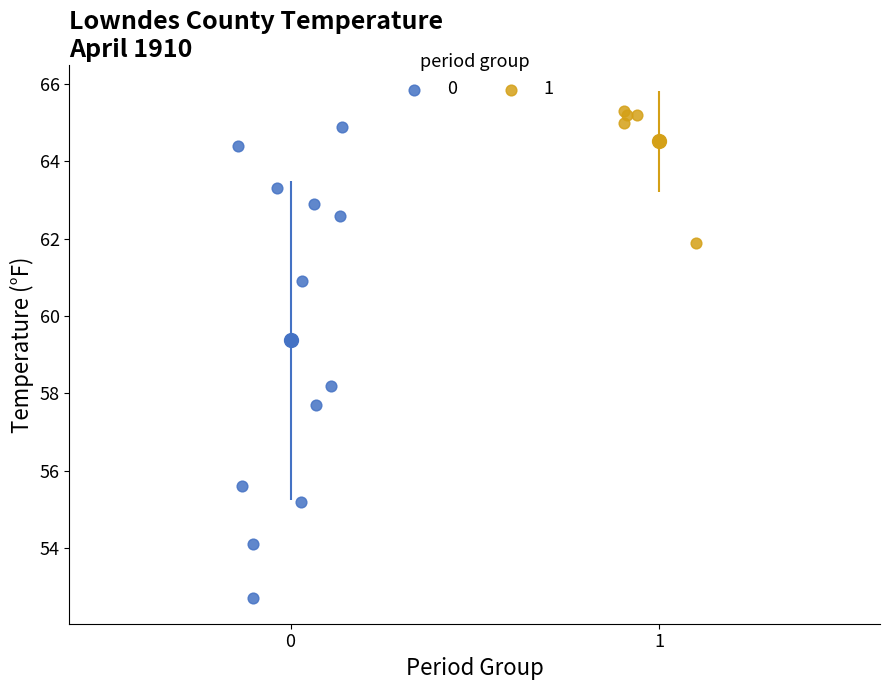

Which series contains the highest Y value?

1